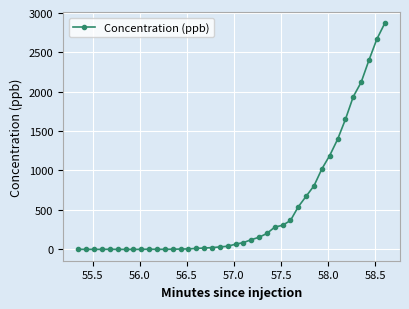

What is the difference between the maximum and minimum values?

2873.9